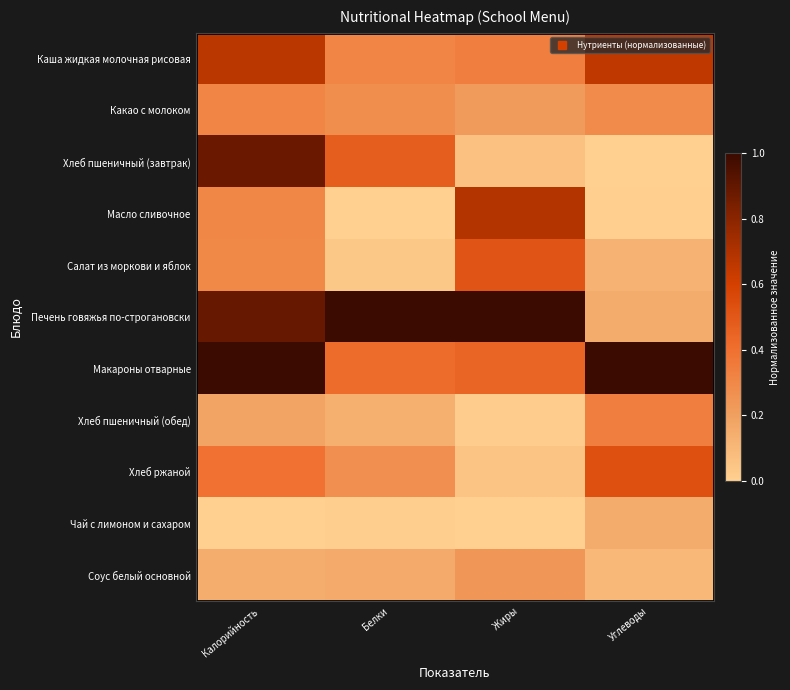

Rank the series at Калорийность from highest to lowest value.

Макароны отварные, Печень говяжья по-строгановски, Хлеб пшеничный (завтрак), Каша жидкая молочная рисовая, Хлеб ржаной, Какао с молоком, Масло сливочное, Салат из моркови и яблок, Хлеб пшеничный (обед), Соус белый основной, Чай с лимоном и сахаром